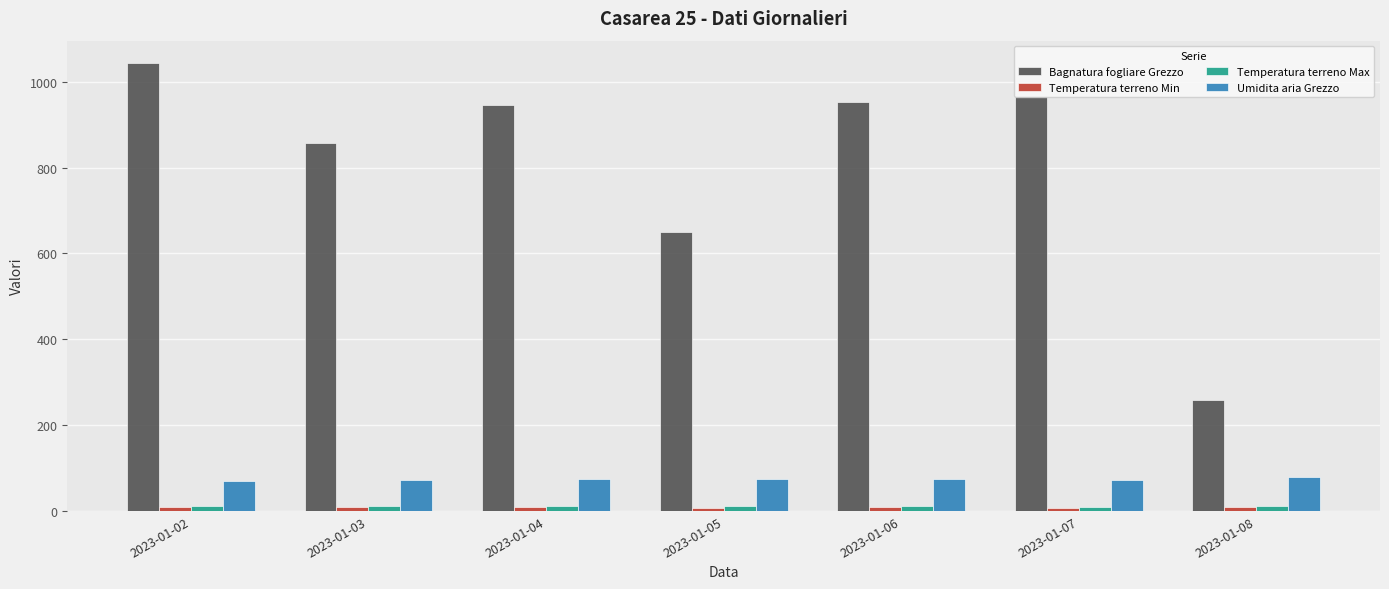

At which category does the chart reach its peak across all series?

2023-01-02